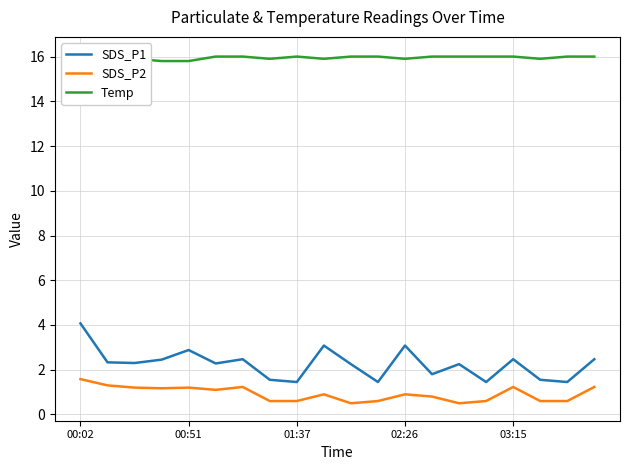

The Temp series shows 16.0 at 18. True or false?

True